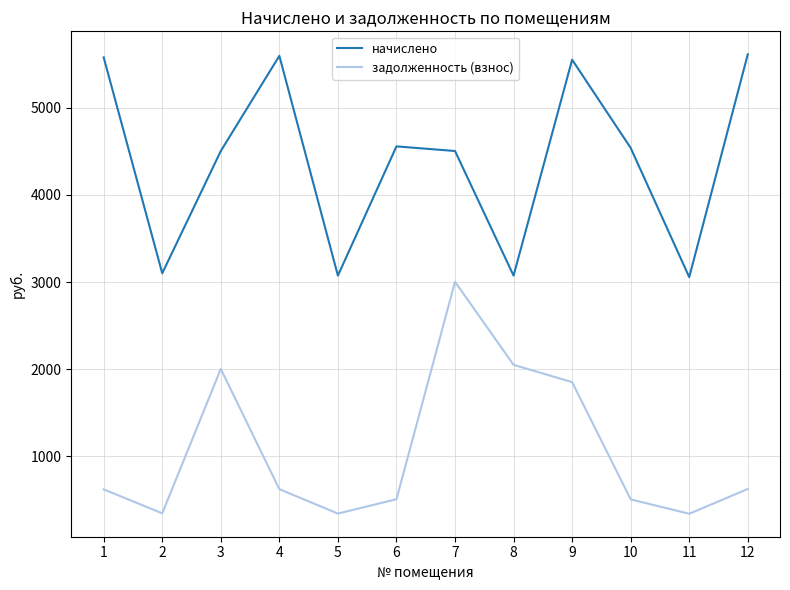

At how many categories does at least one series exceed 4743?

4